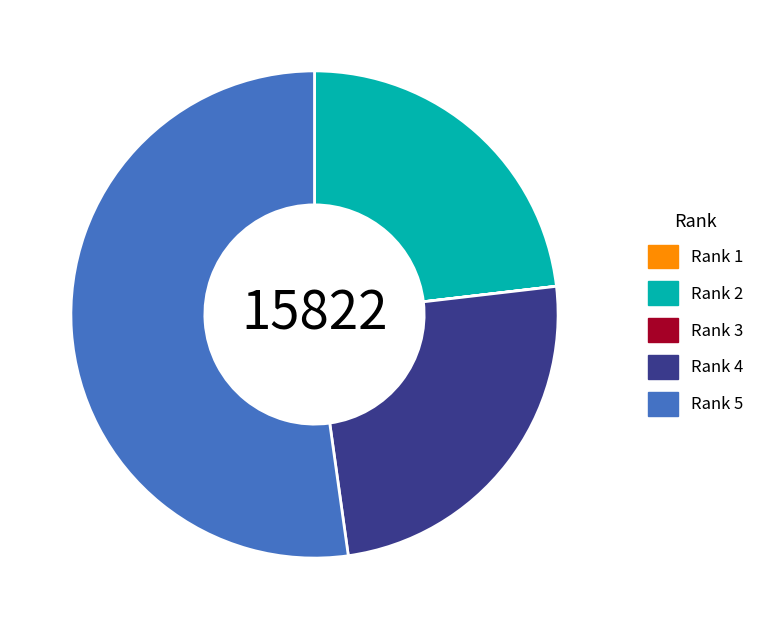

Which category has the biggest portion of the pie?

Rank 5